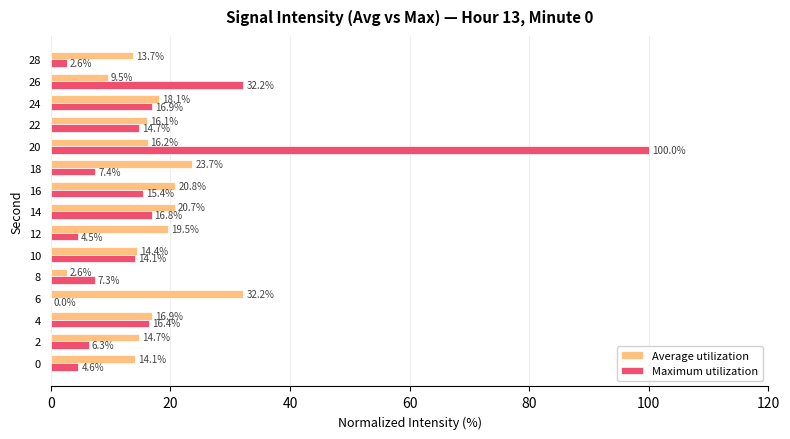

The value of Maximum utilization at 26 is 32.2. True or false?

True